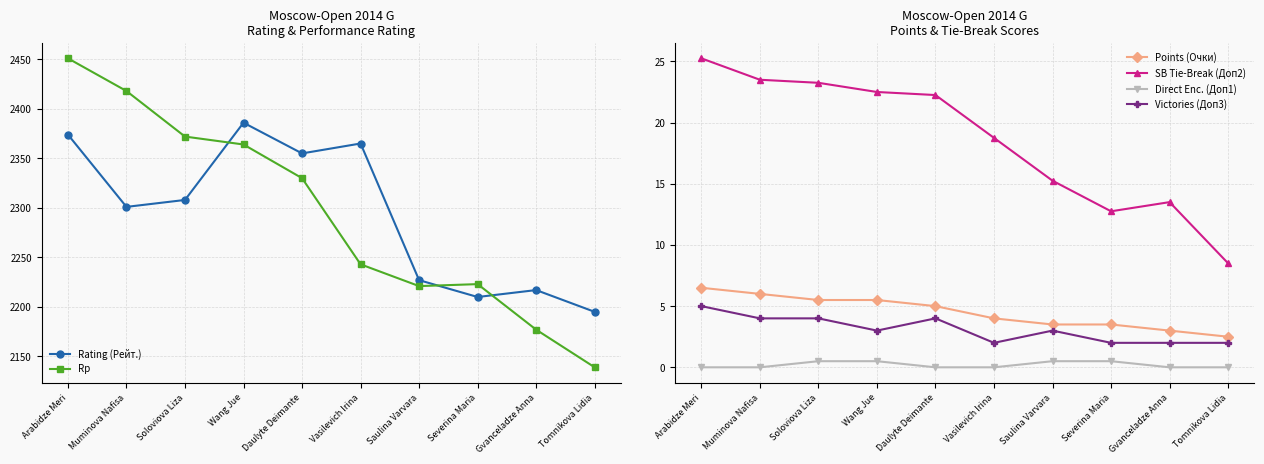

At which label does SB Tie-Break (Доп2) first exceed 22?

Arabidze Meri